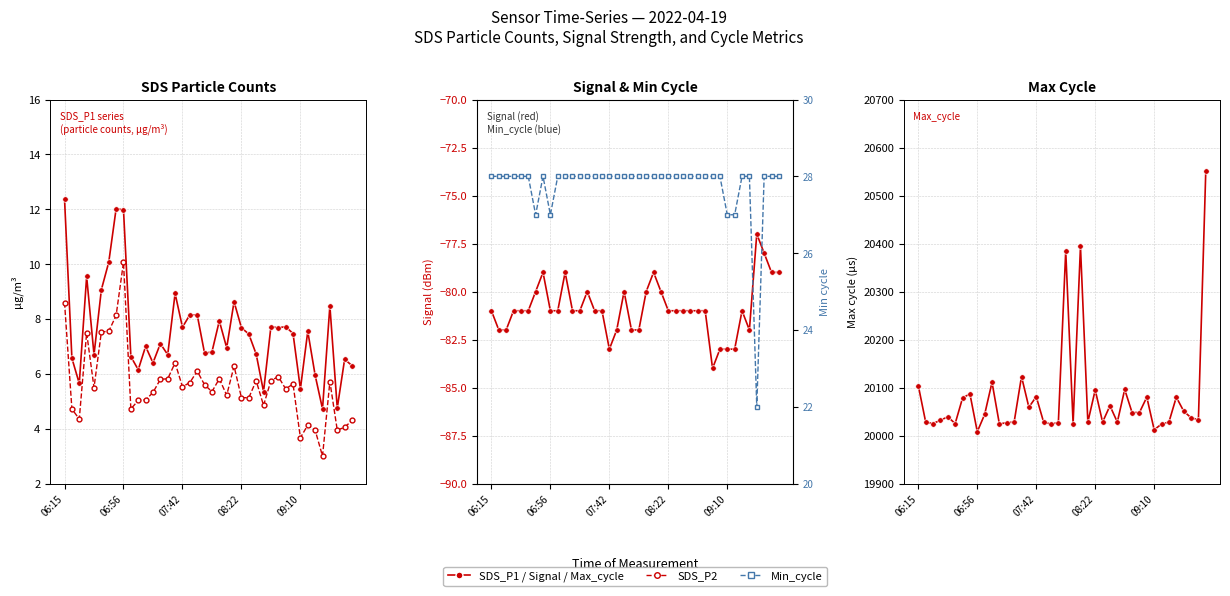

What is the difference between the maximum and second lowest values in the Signal (dBm) series?

6.0